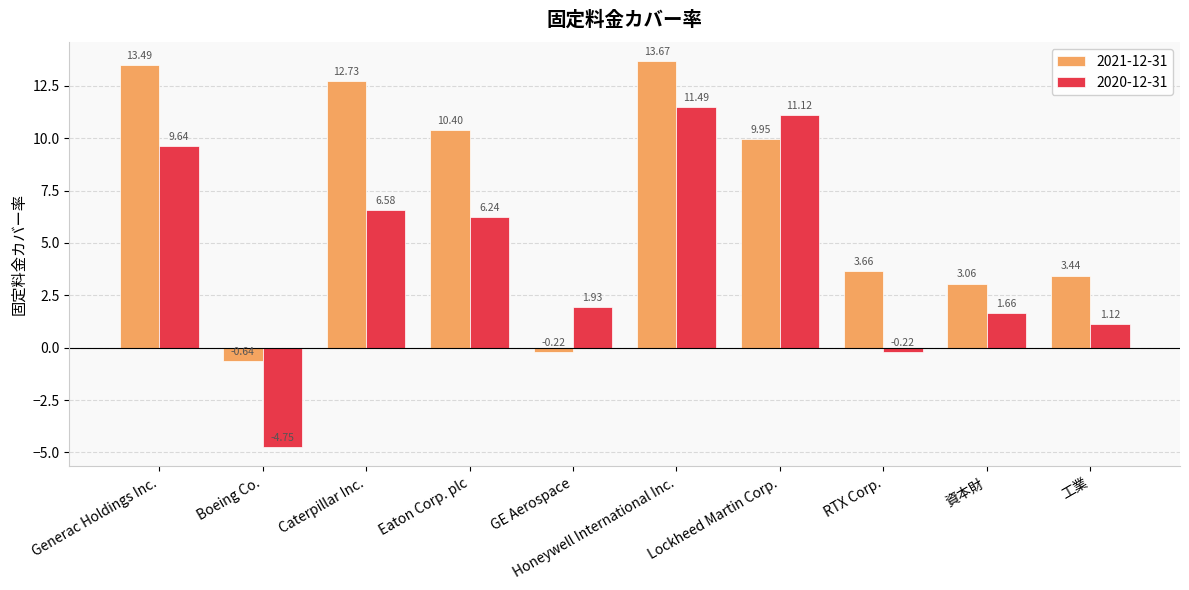

What are all the series names shown in the legend?

2021-12-31, 2020-12-31